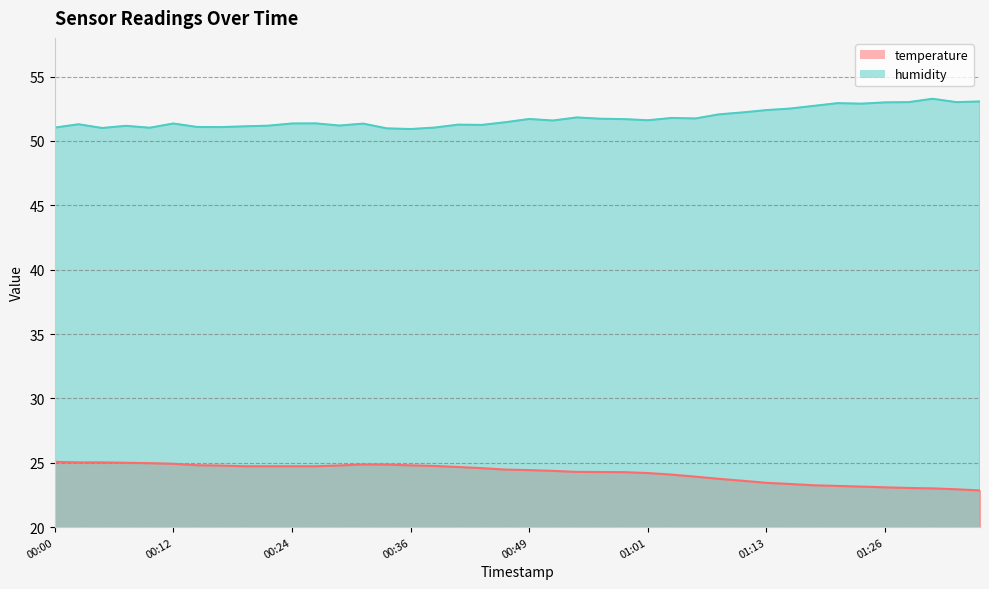

Does the chart have visible grid lines?

Yes